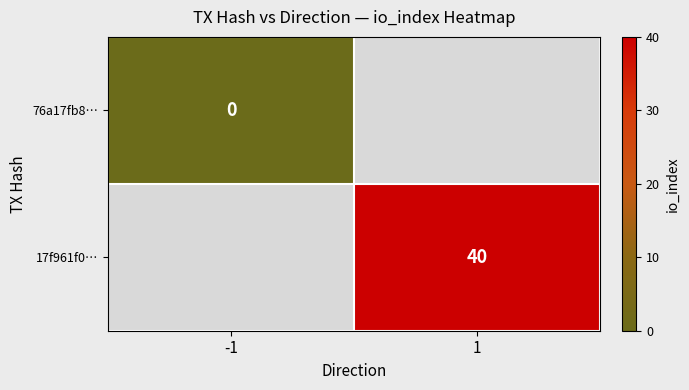

Is it true that 17f961f0… equals 26 at 1?

False